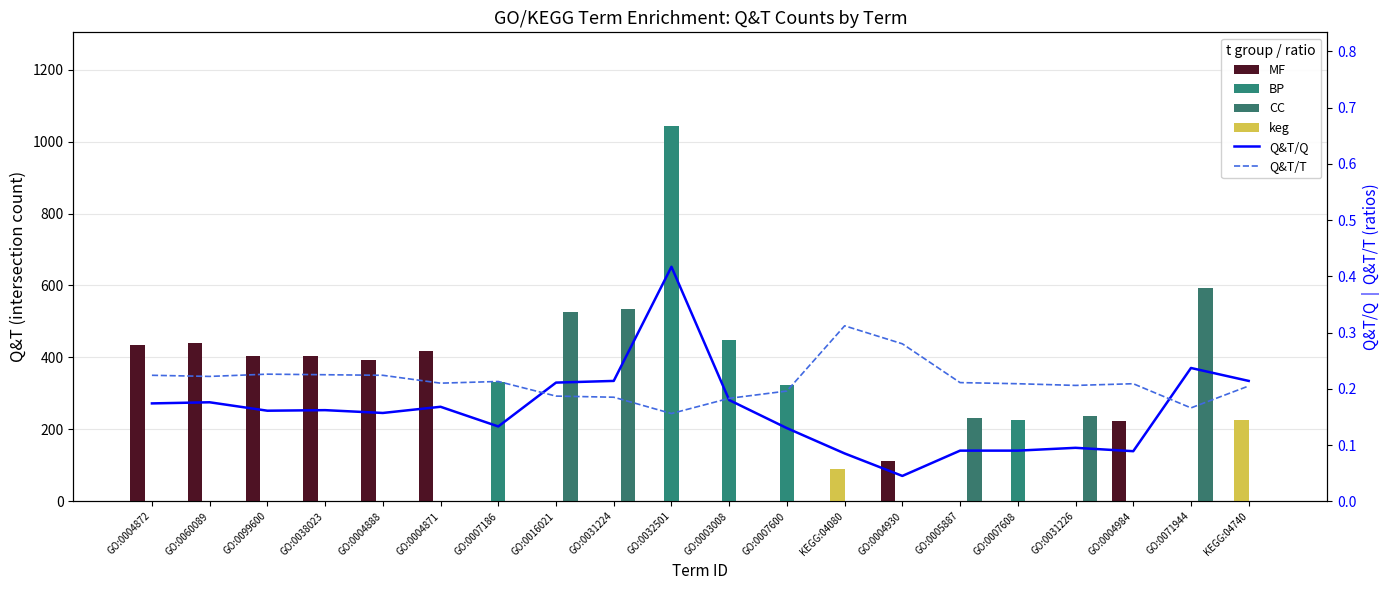

What position from the right is GO:0099600?

18